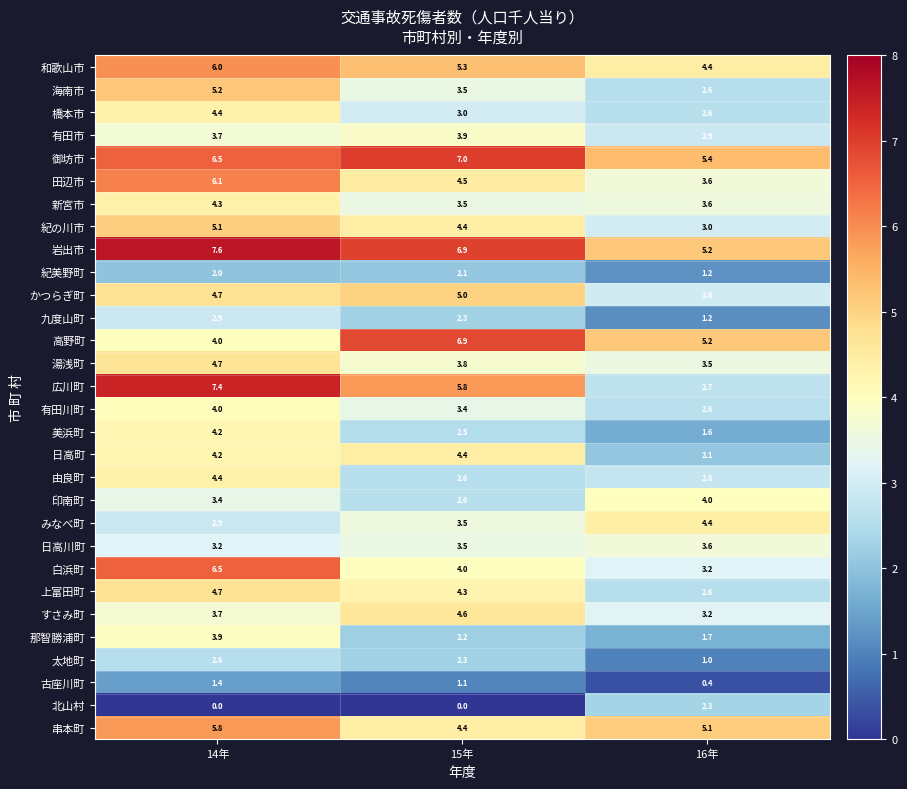

Read the 御坊市 value at 16年.

5.4